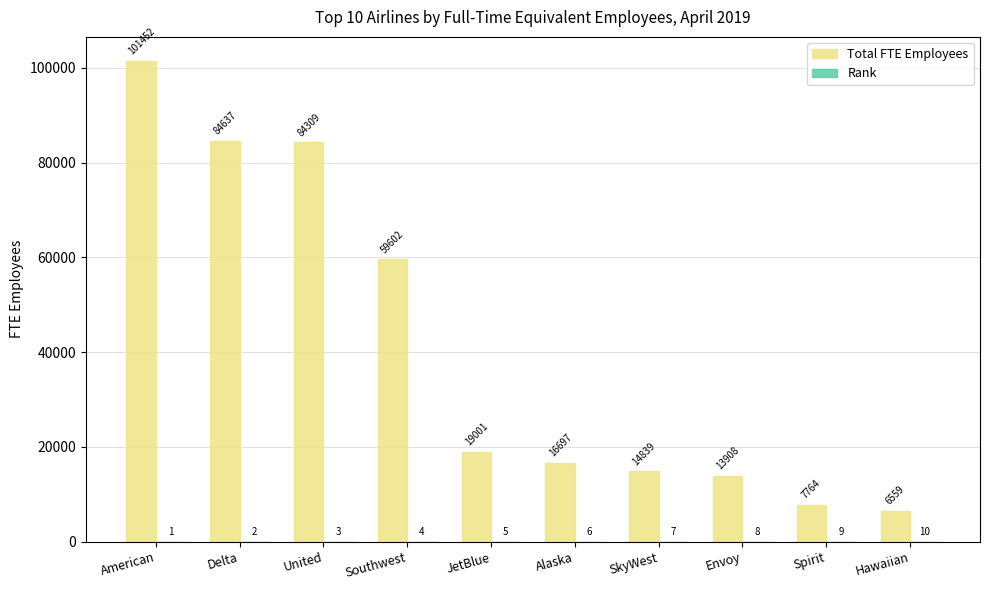

Between Alaska and Spirit, which series saw the biggest shift?

Total FTE Employees